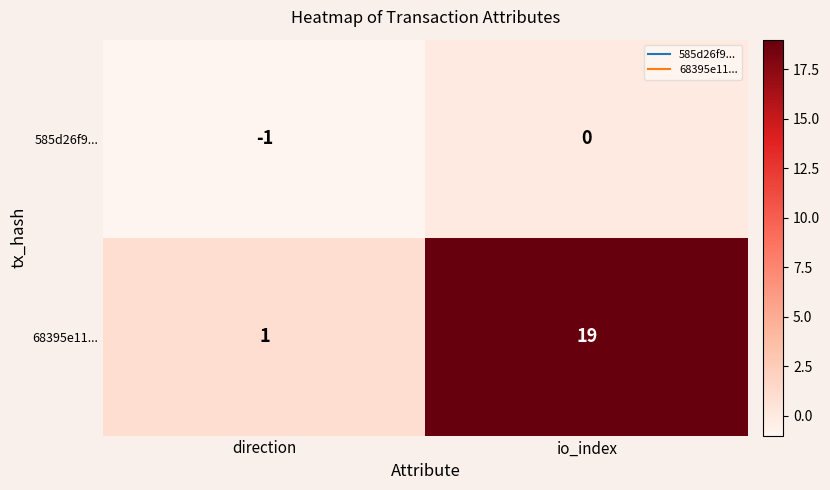

At which category is the sum across all series the highest?

io_index